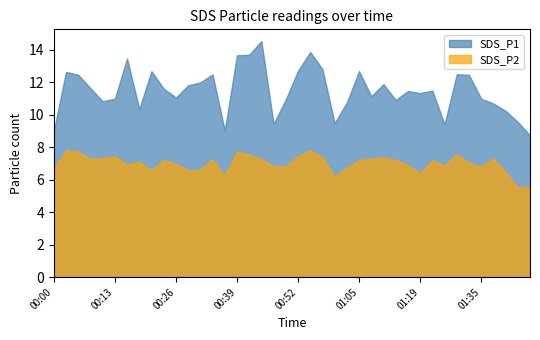

True or false: SDS_P1 and SDS_P2 intersect in this chart.

False